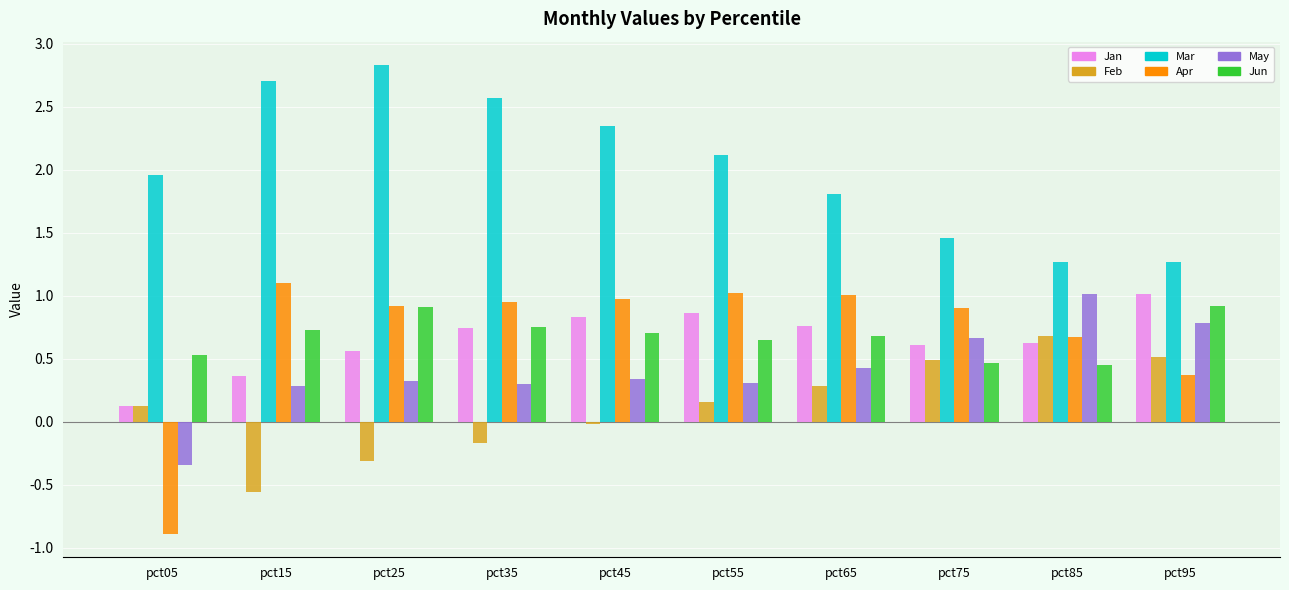

What is the sum of all Jun values?

6.8